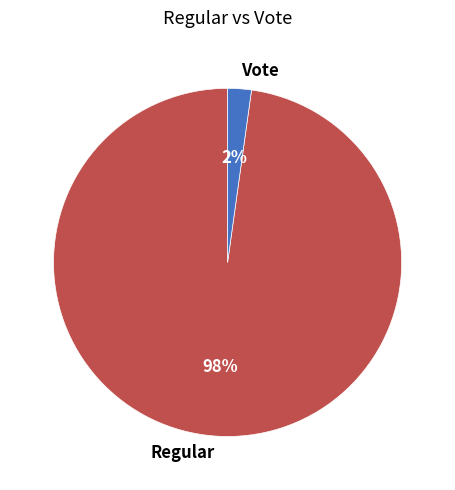

Which slice is the largest?

Regular